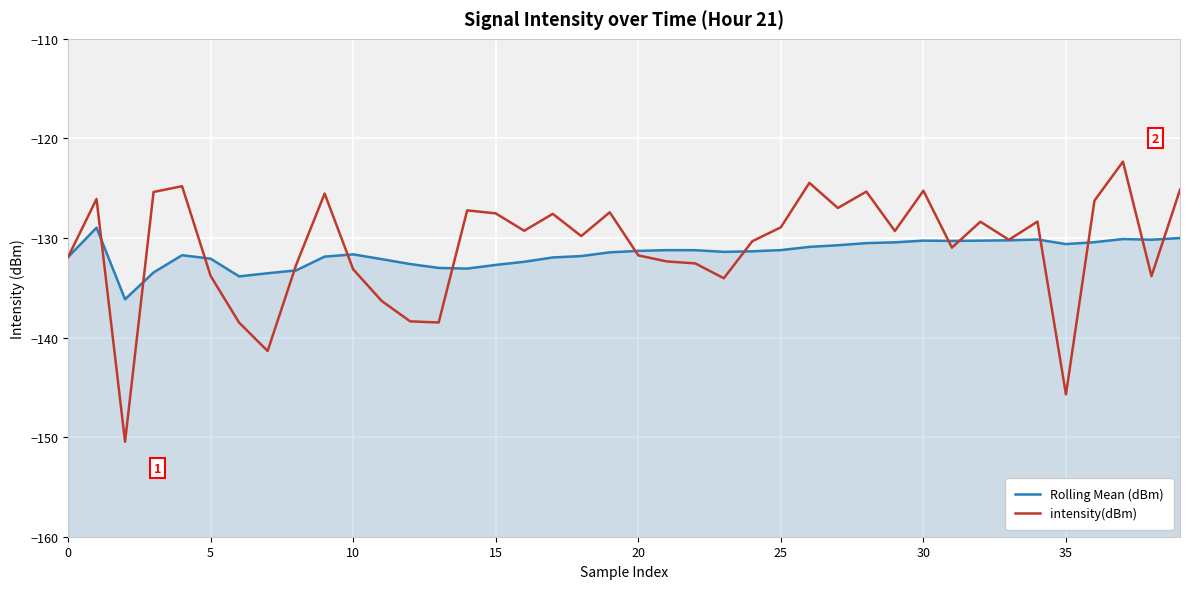

What is the difference between the intensity(dBm) values at 23 and 9?

8.5